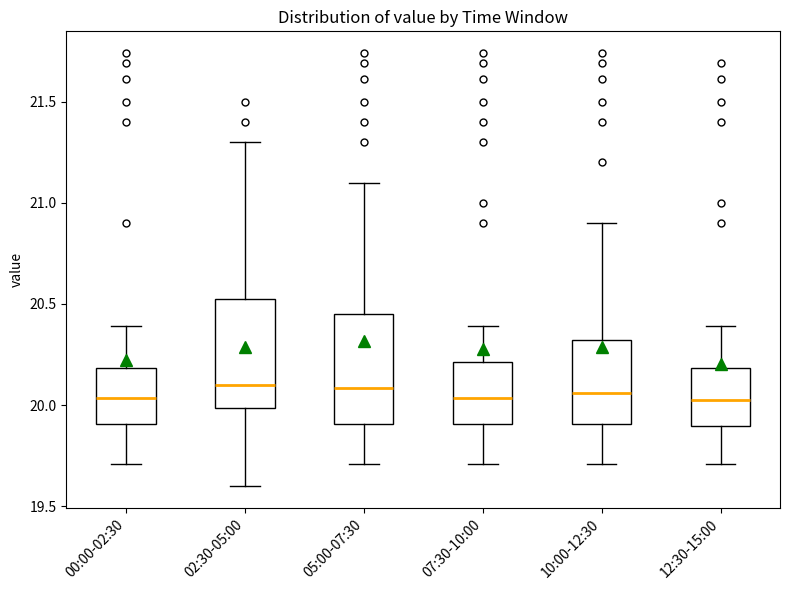

Reading left to right, read every box against the y-axis: the position of its median line, the range the box covers, and the ends of its whiskers. The values are not printed on the chart, so give them approximately, as read against the axis.

00:00-02:30: median 20.05, box 19.90 to 20.20, whiskers 19.70 to 20.40
02:30-05:00: median 20.10, box 20.00 to 20.55, whiskers 19.60 to 21.30
05:00-07:30: median 20.10, box 19.90 to 20.45, whiskers 19.70 to 21.10
07:30-10:00: median 20.05, box 19.90 to 20.20, whiskers 19.70 to 20.40
10:00-12:30: median 20.05, box 19.90 to 20.30, whiskers 19.70 to 20.90
12:30-15:00: median 20.05, box 19.90 to 20.20, whiskers 19.70 to 20.40